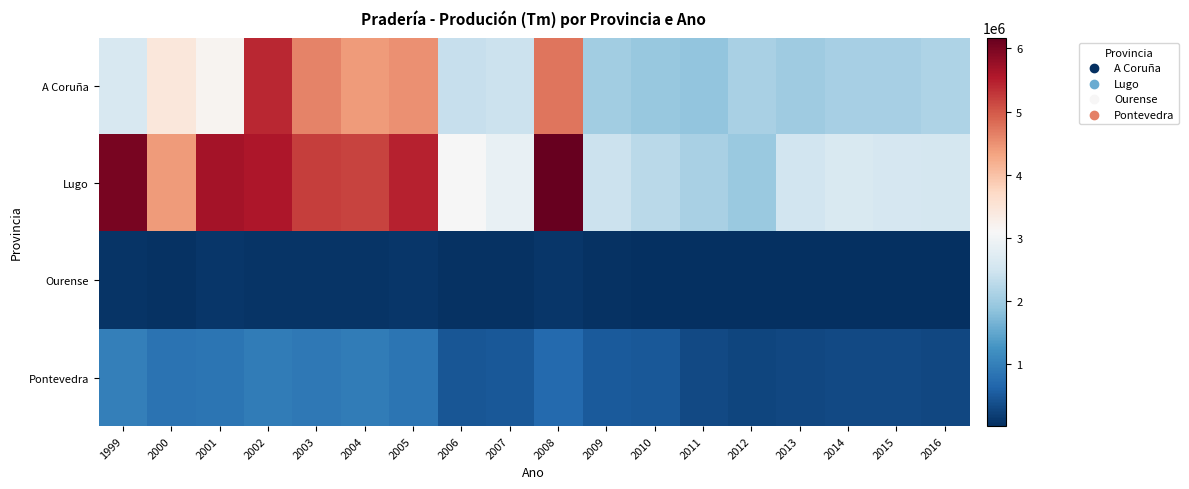

Rank the series by their maximum value, from lowest to highest.

Ourense, Pontevedra, A Coruña, Lugo